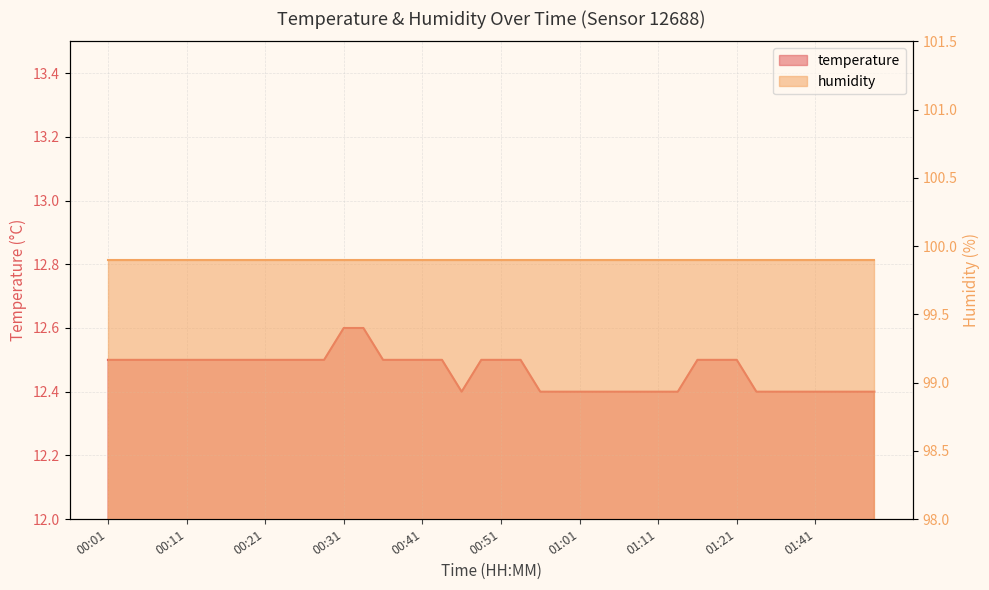

At which label is the value closest to 12?

00:46